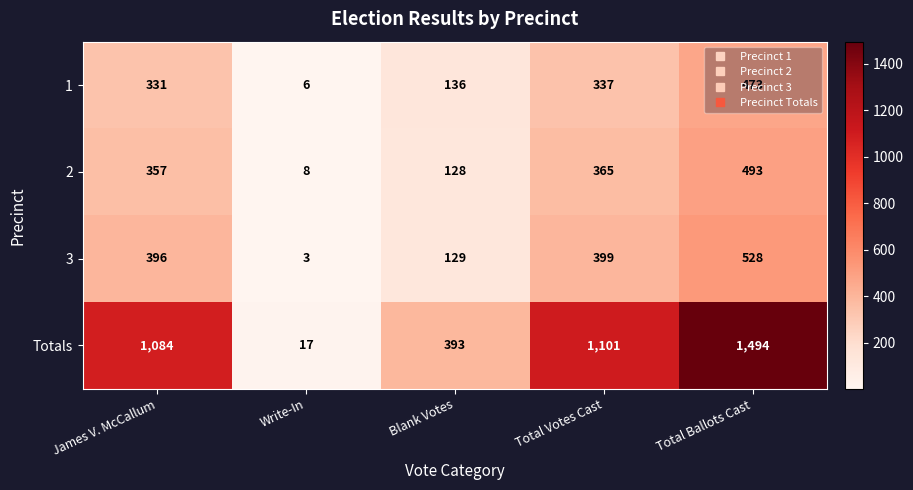

The value of Totals at Total Votes Cast is 1836. True or false?

False